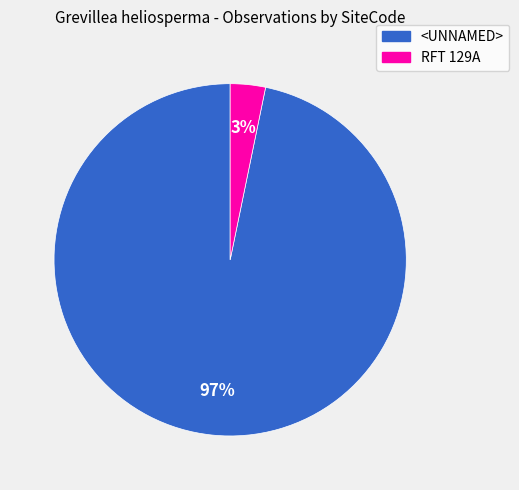

True or false: <UNNAMED> accounts for 97% of the total.

True